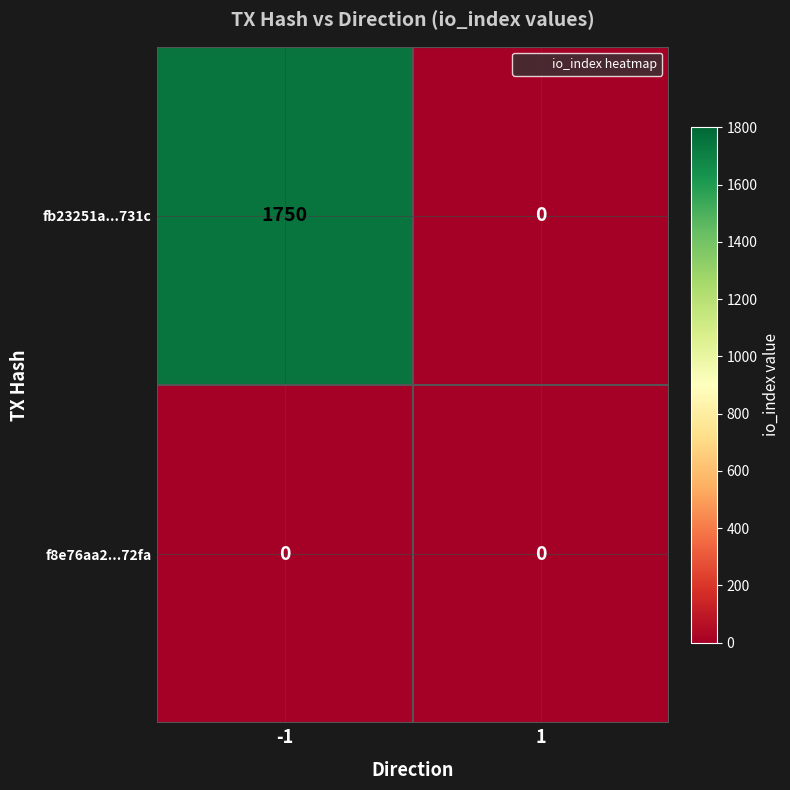

List the series in order of their overall mean, highest first.

fb23251a...731c, f8e76aa2...72fa